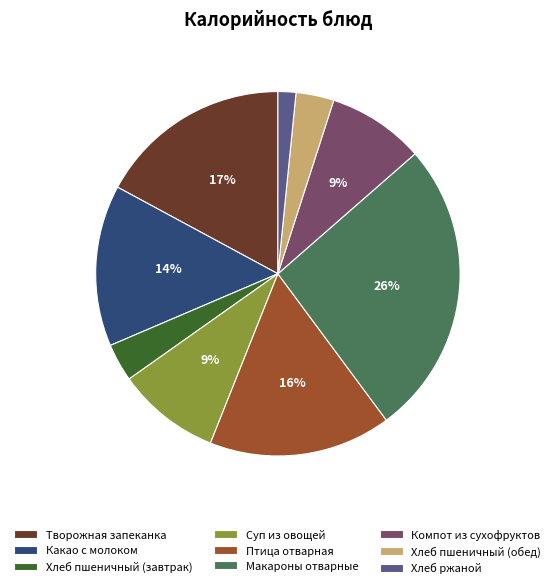

The Творожная запеканка slice represents 9% of the pie. True or false?

False